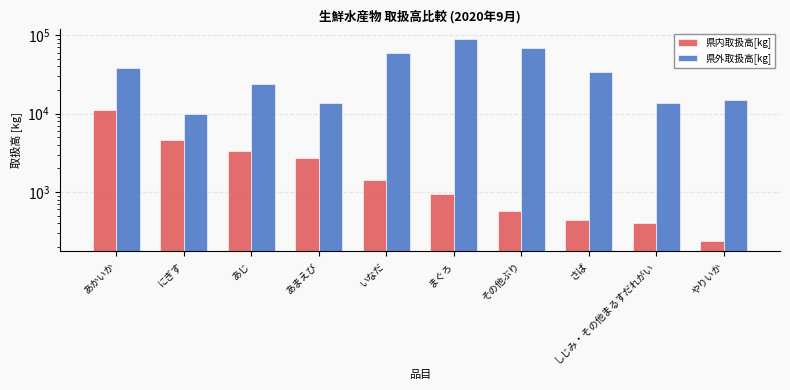

At which category is the sum across all series the highest?

まぐろ